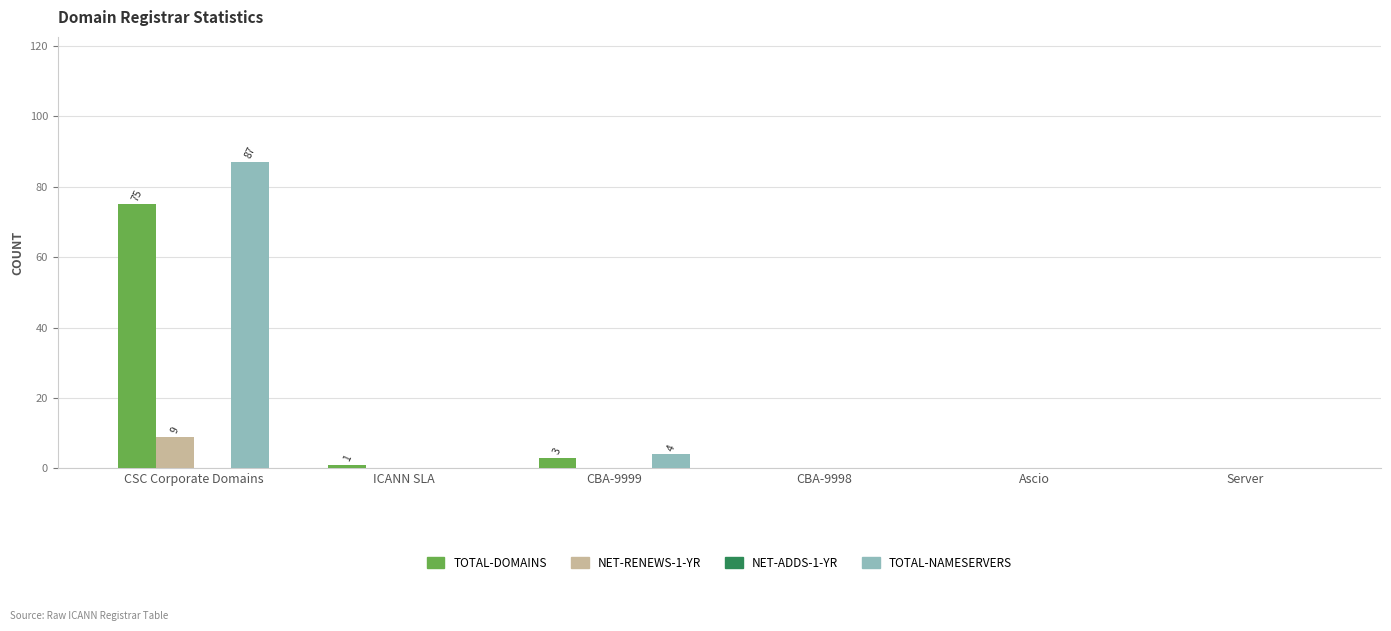

What is the total value across all series at CBA-9999?

7